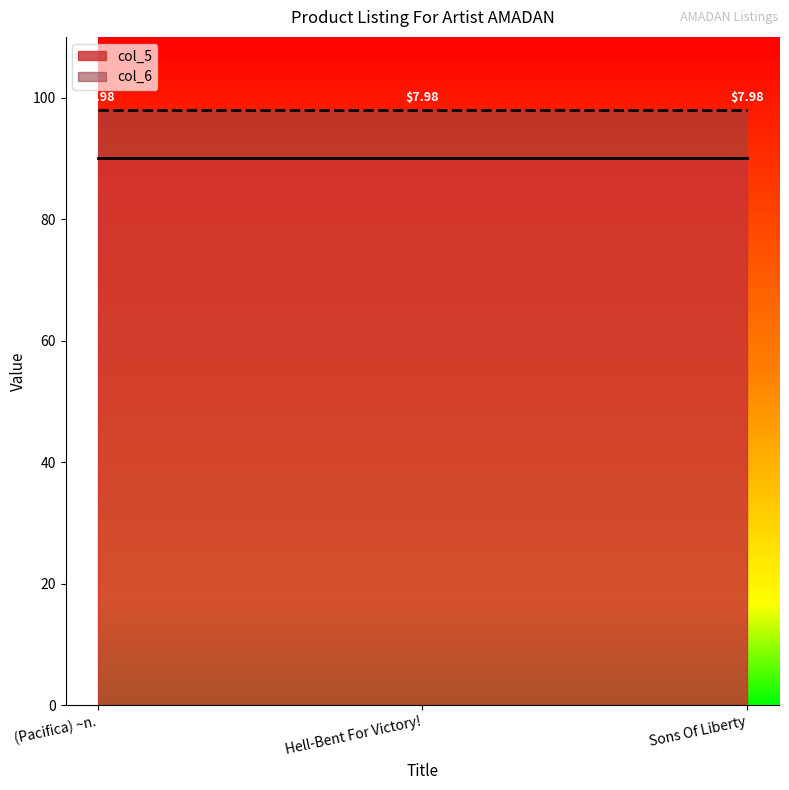

At which category is the sum across all series the highest?

(Pacifica) ~n.